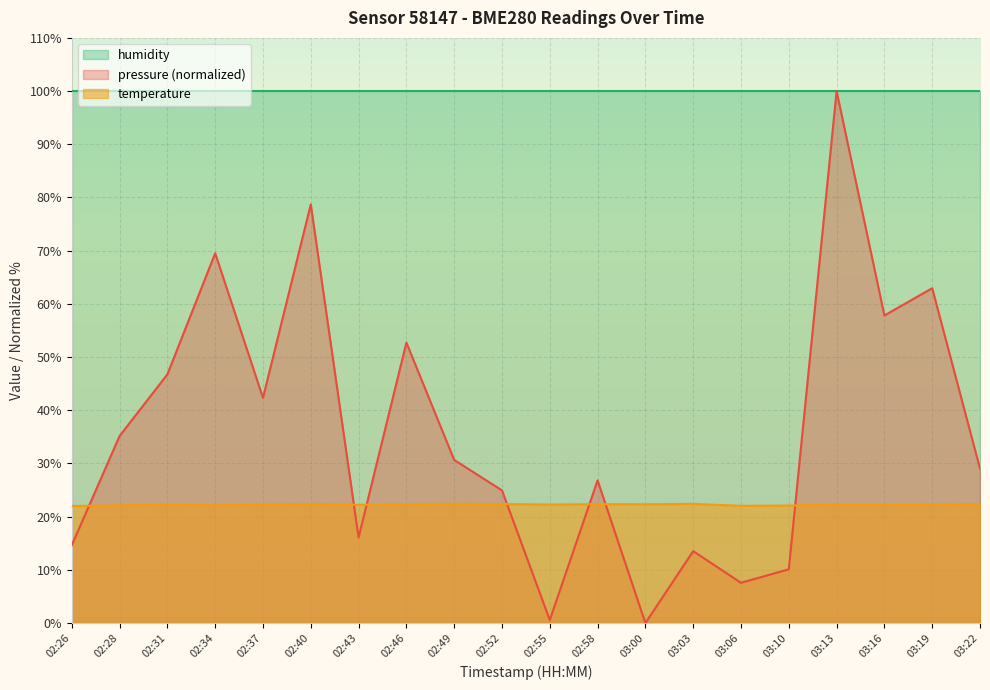

List the series in order of their overall mean, highest first.

humidity, pressure (normalized), temperature